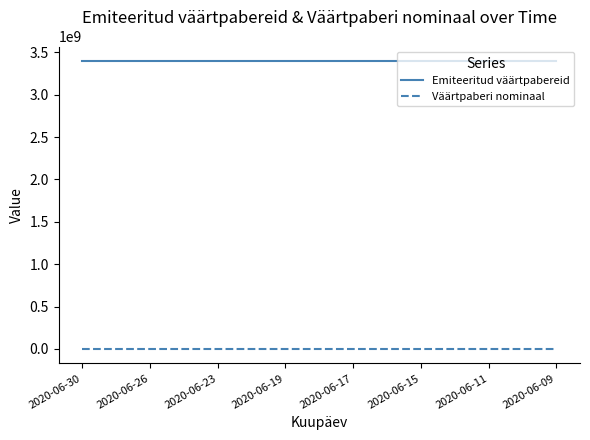

True or false: Väärtpaberi nominaal and Emiteeritud väärtpabereid cross at least once.

False